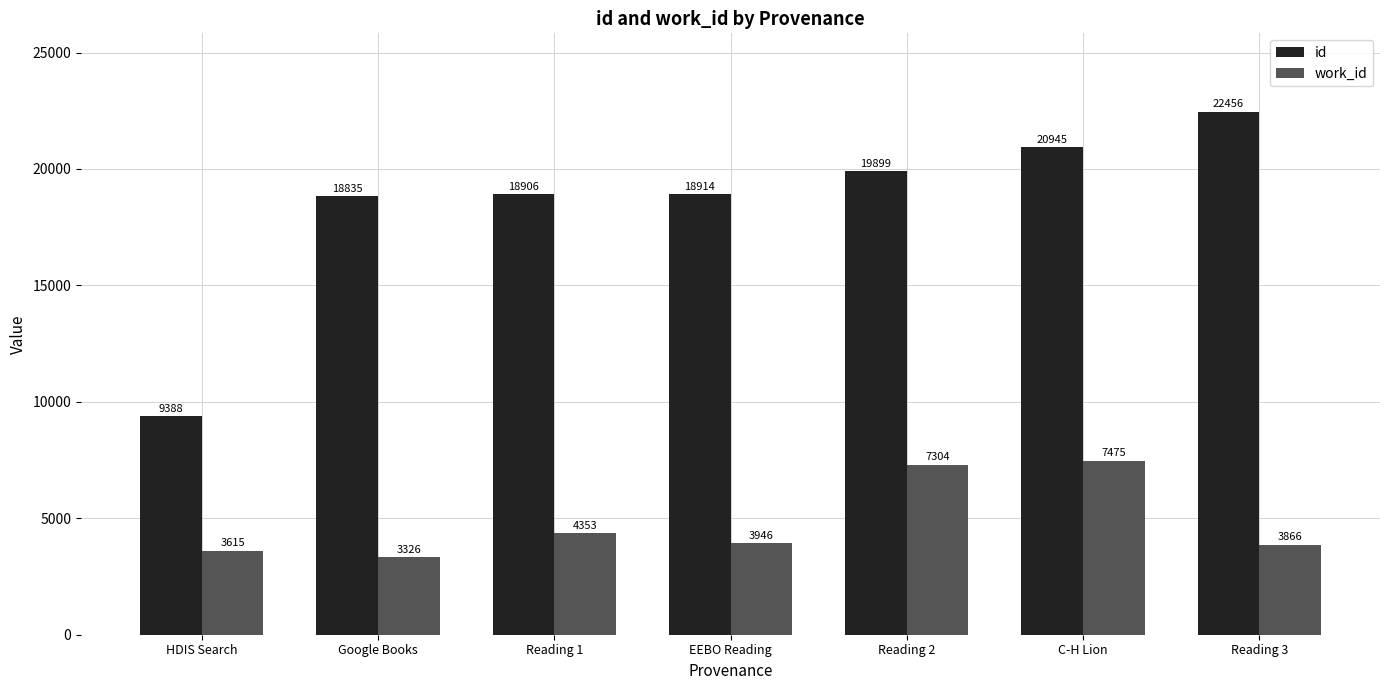

How many bars are there in total?

14